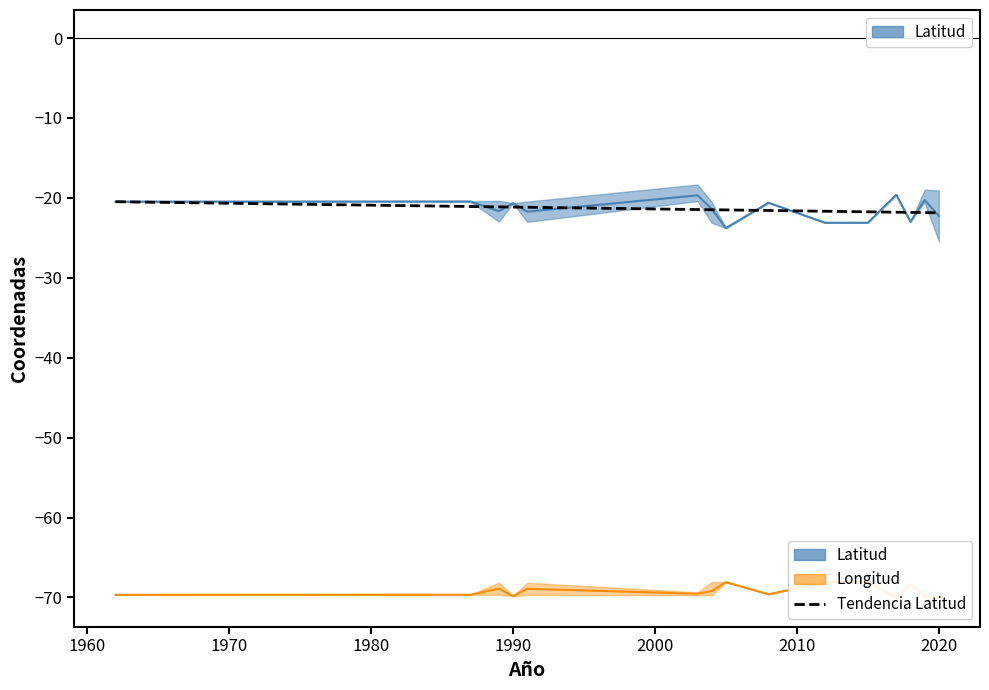

True or false: Longitud has more than 1 points higher than both neighbors.

True